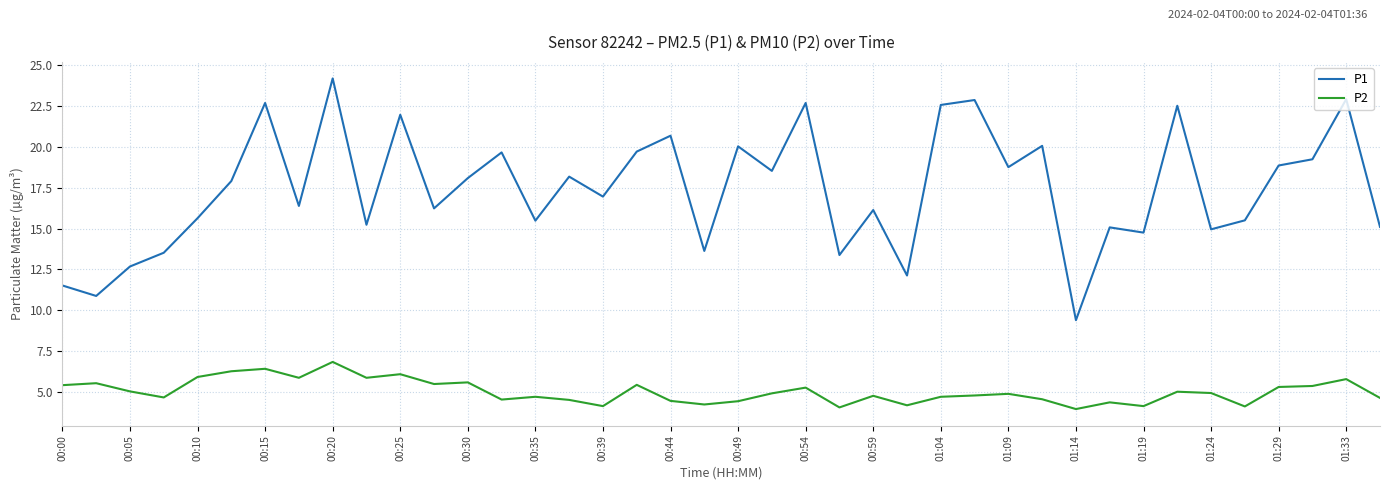

Which series has the widest spread of values?

P1